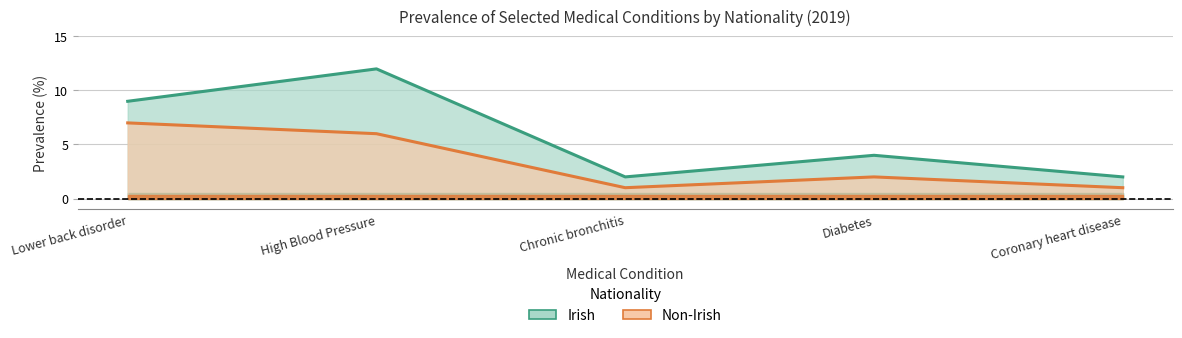

What is the average value of the Non-Irish series?

3